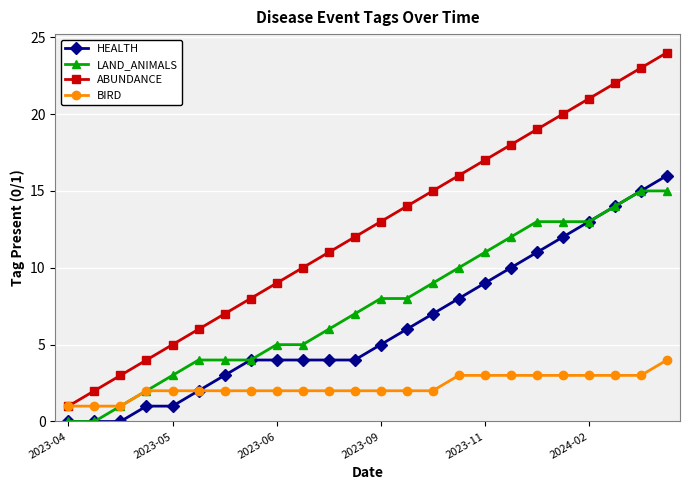

Which series has the largest total across all categories?

ABUNDANCE